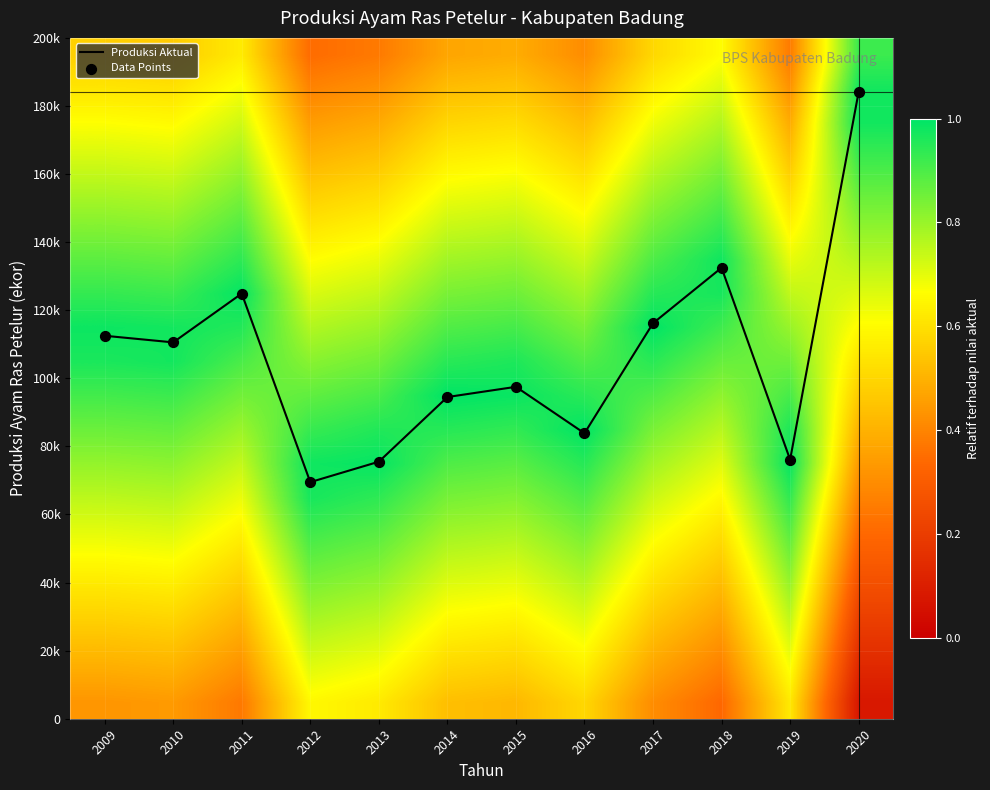

Which series has the largest total across all categories?

Produksi Aktual